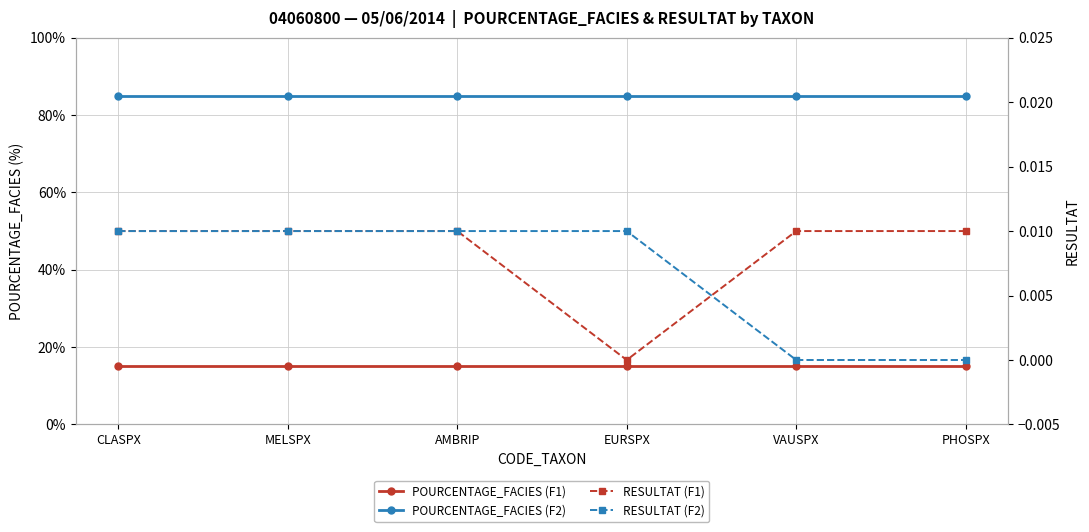

What is the label of the 5th point from the left?

VAUSPX